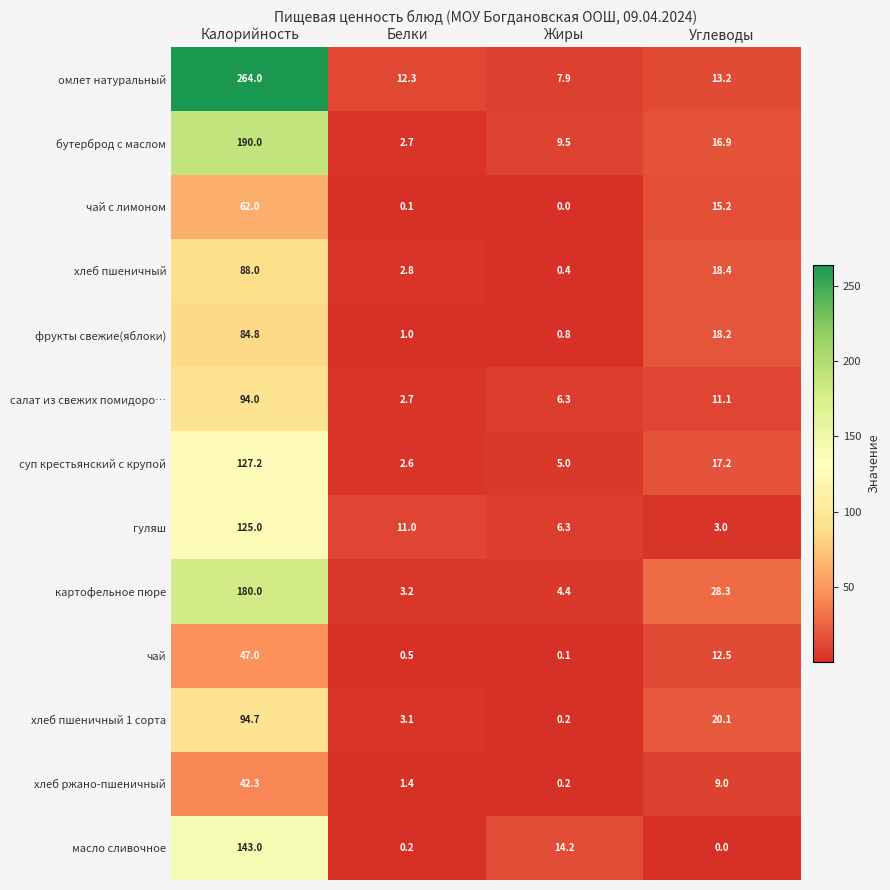

Which label corresponds to the largest value in the chart?

Калорийность